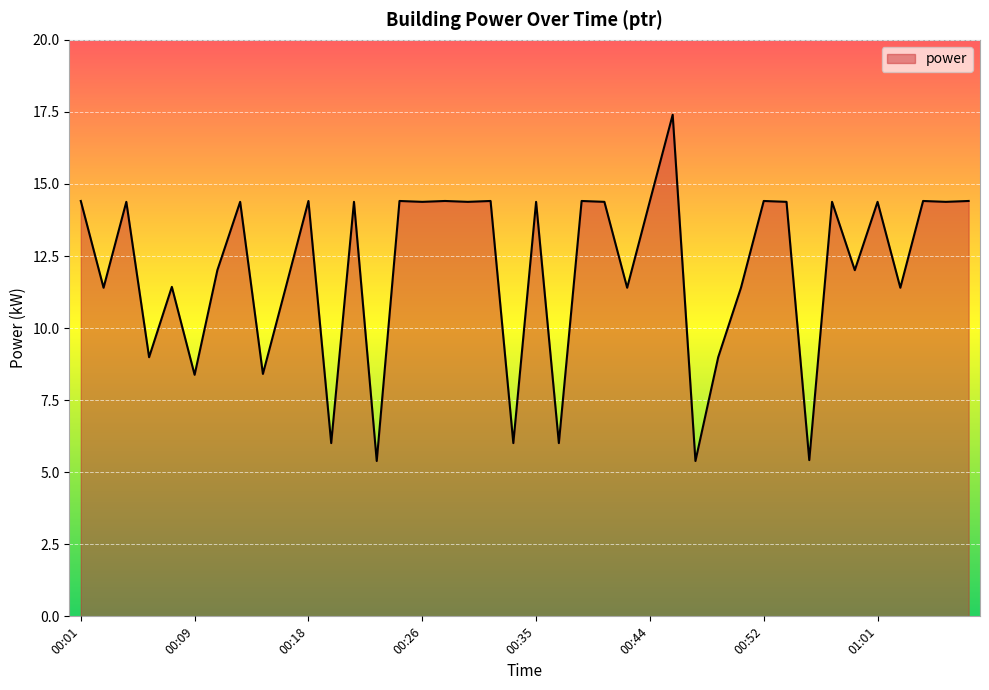

What is the difference between the maximum and minimum values?

12.0